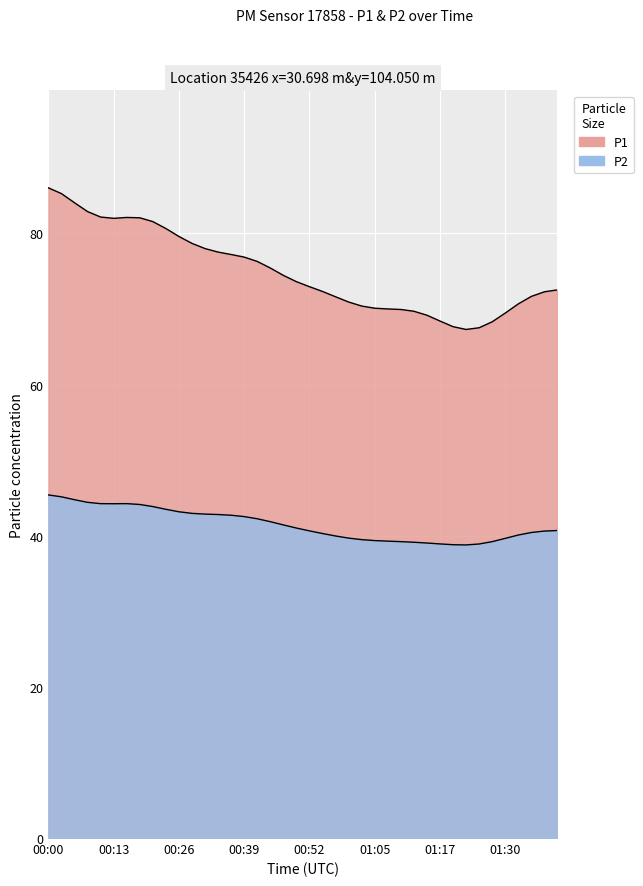

Is it true that P2 equals 40.4 at 00:54?

True